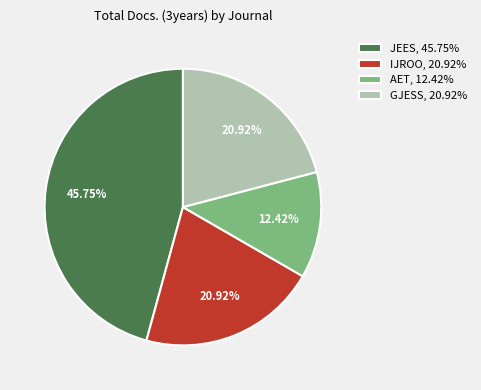

Does any single category account for the majority?

No